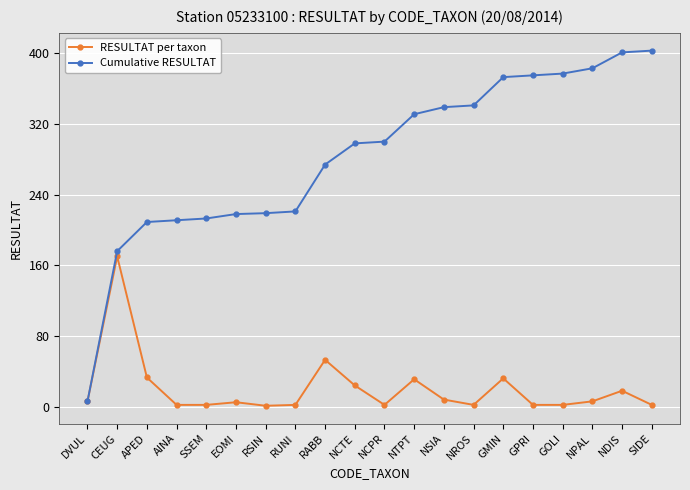

What is the maximum value for Cumulative RESULTAT?

403